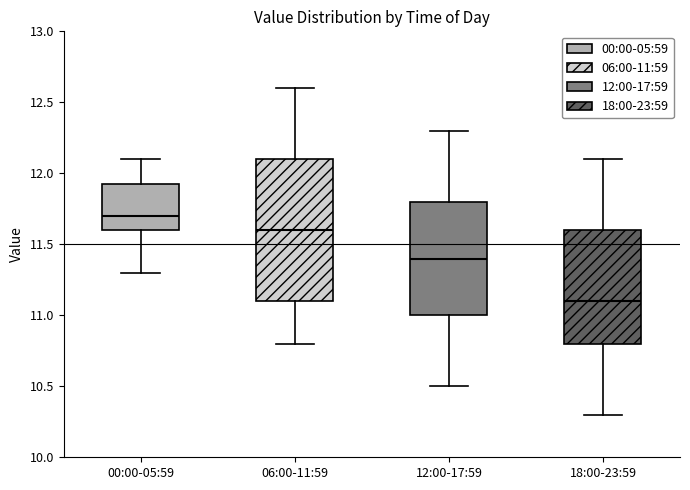

Reading left to right, transcribe this box plot: for each box, give where its median line is, the range the box spans, and where its two whiskers end, as read against the y-axis. The values are not printed on the chart, so give them approximately, as read against the axis.

00:00-05:59: median 11.70, box 11.60 to 11.95, whiskers 11.30 to 12.10
06:00-11:59: median 11.60, box 11.10 to 12.10, whiskers 10.80 to 12.60
12:00-17:59: median 11.40, box 11.00 to 11.80, whiskers 10.50 to 12.30
18:00-23:59: median 11.10, box 10.80 to 11.60, whiskers 10.30 to 12.10